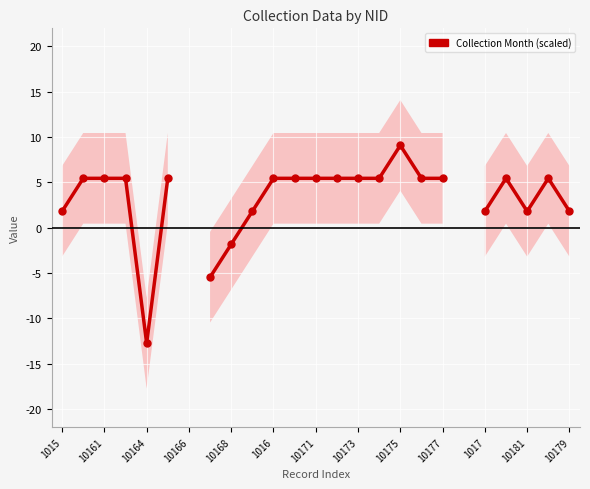

What is the smallest value displayed?

-12.7